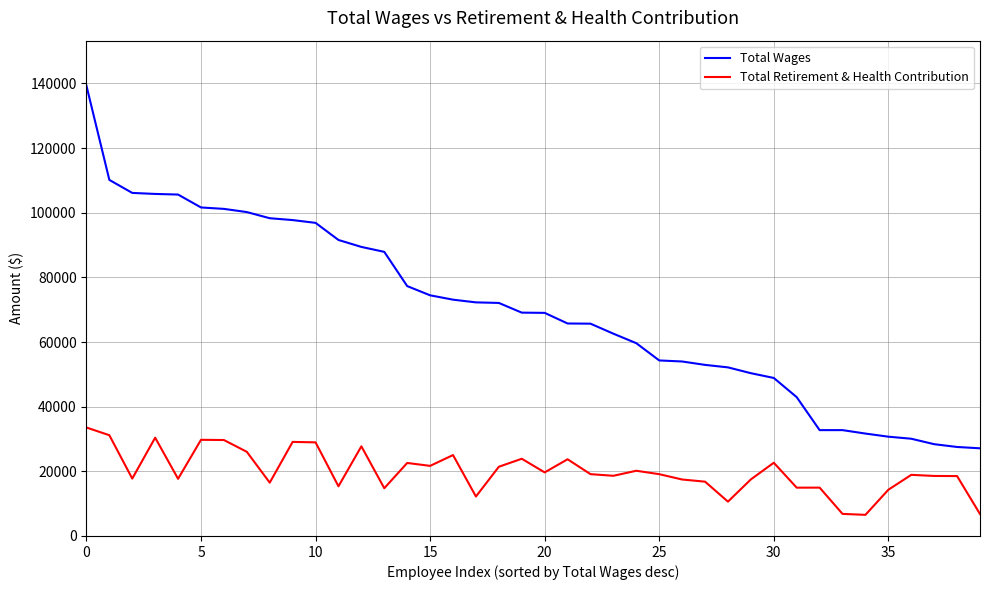

What are all the series names shown in the legend?

Total Wages, Total Retirement & Health Contribution